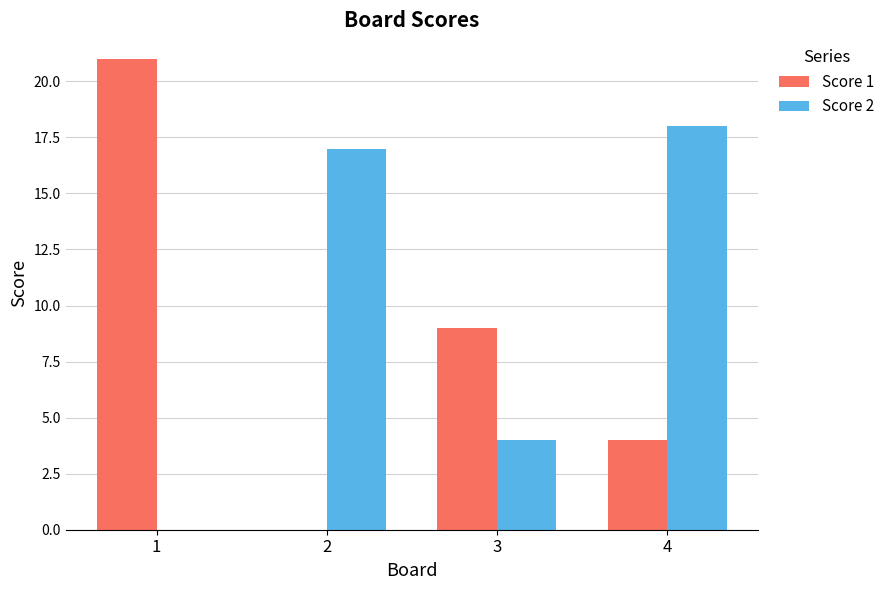

What is the sum of all Score 2 values?

39